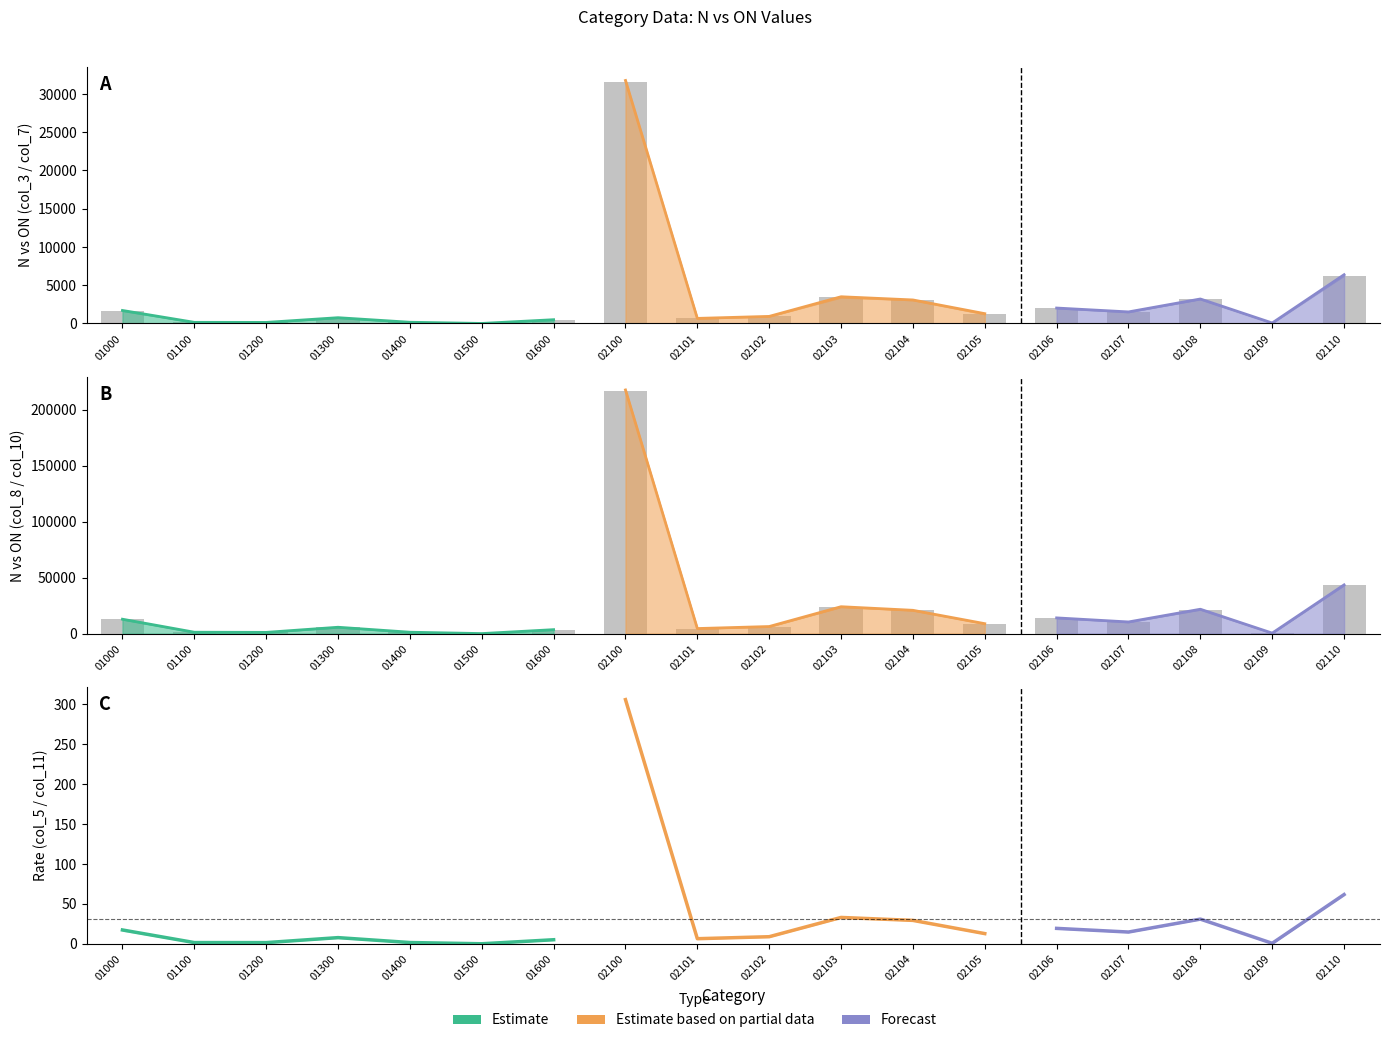

How many bars are there in each group?

6